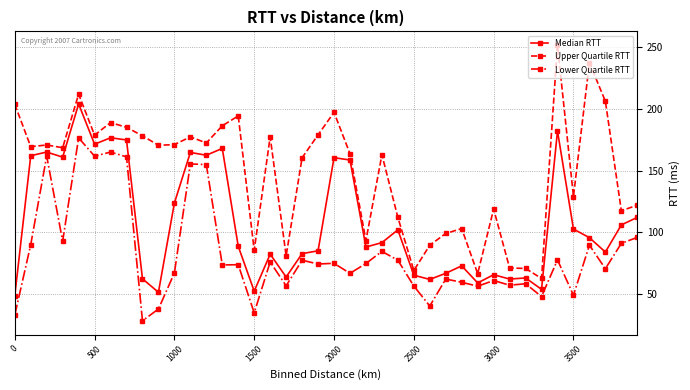

What is the minimum value shown in the chart?

28.4